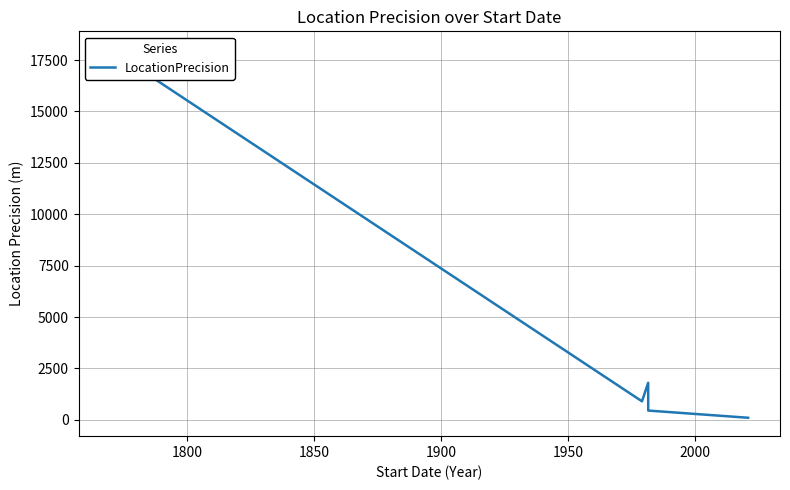

How many points are higher than both their immediate neighbors (excluding endpoints)?

1